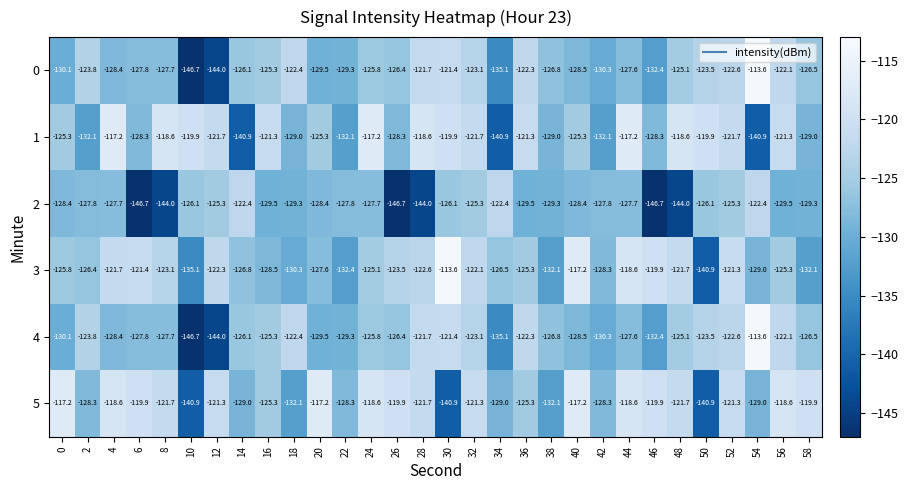

At which label does 1 first exceed -121?

4